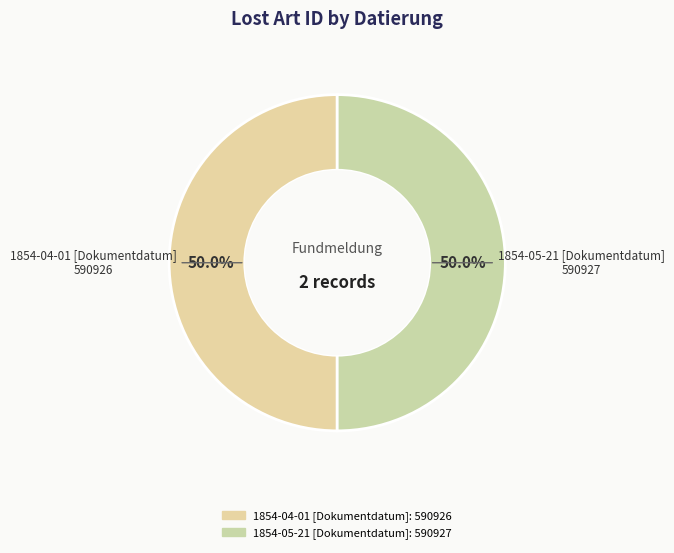

How many segments does this pie chart have?

2